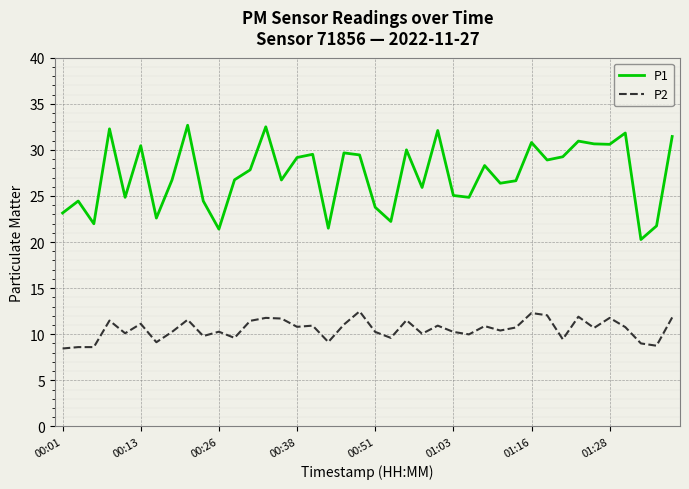

True or false: P2 and P1 cross at least once.

False